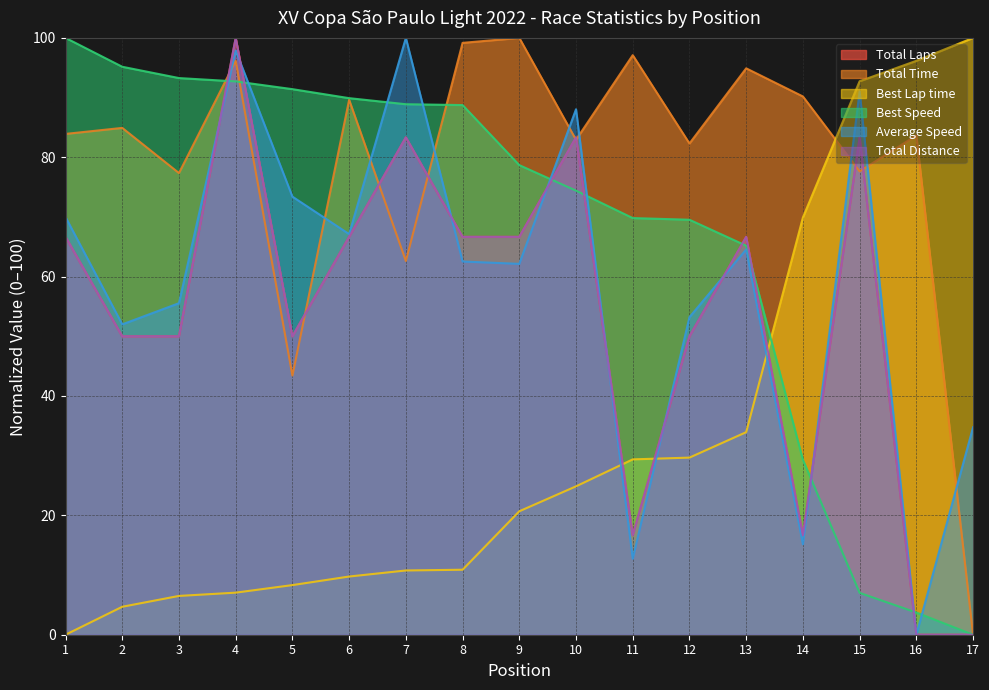

Read the Best Speed value at 6.

89.9